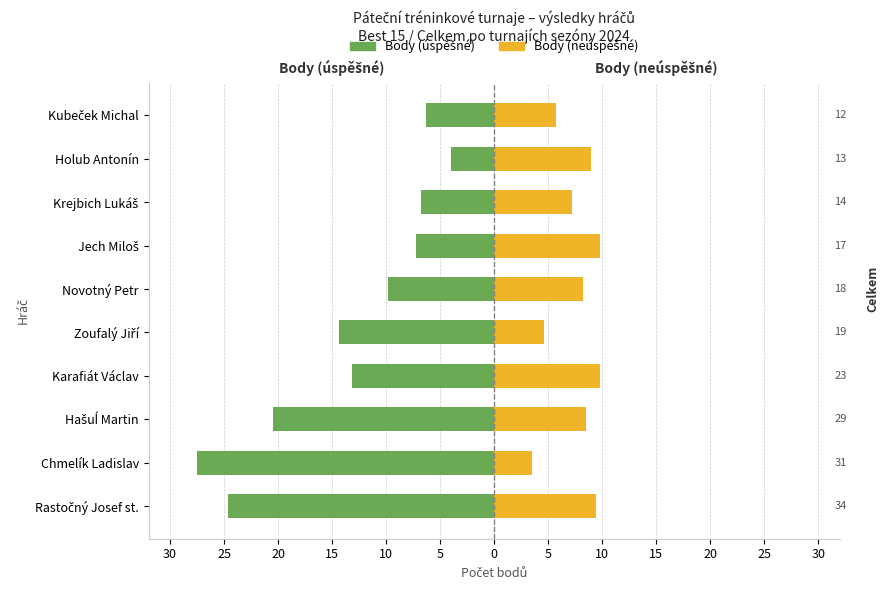

Reading left to right, transcribe all the data shown in this chart.

Body (úspěšné): -24.6	-27.5	-20.5	-13.2	-14.4	-9.8	-7.2	-6.8	-4.0	-6.3
Body (neúspěšné): 9.4	3.5	8.5	9.8	4.6	8.2	9.8	7.2	9.0	5.7